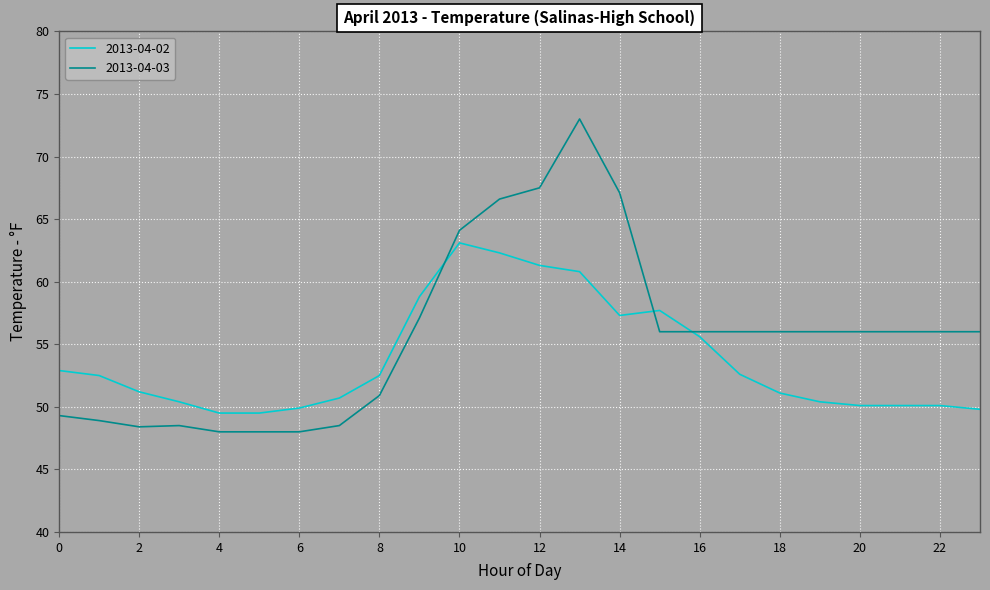

What is the sum of all 2013-04-03 values?

1337.9